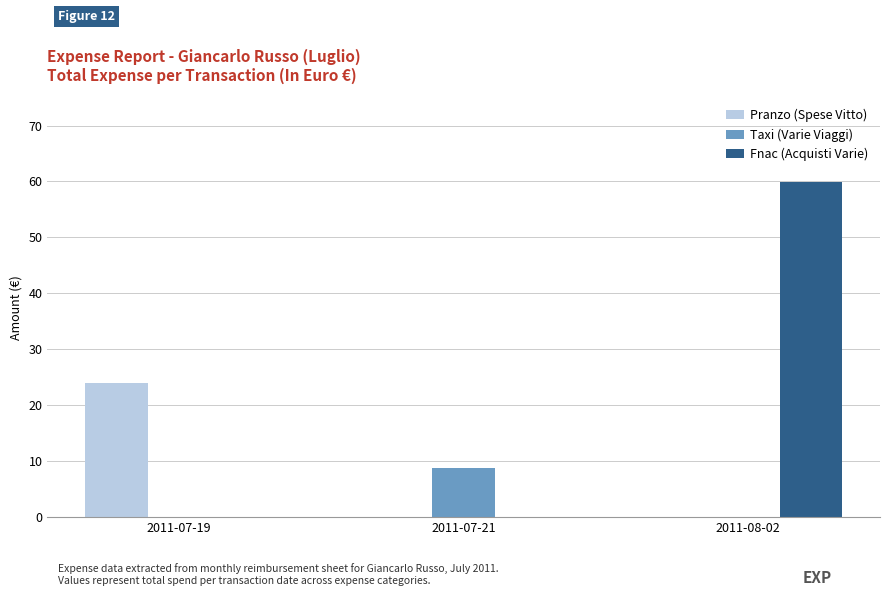

At which category is the sum across all series the highest?

2011-08-02